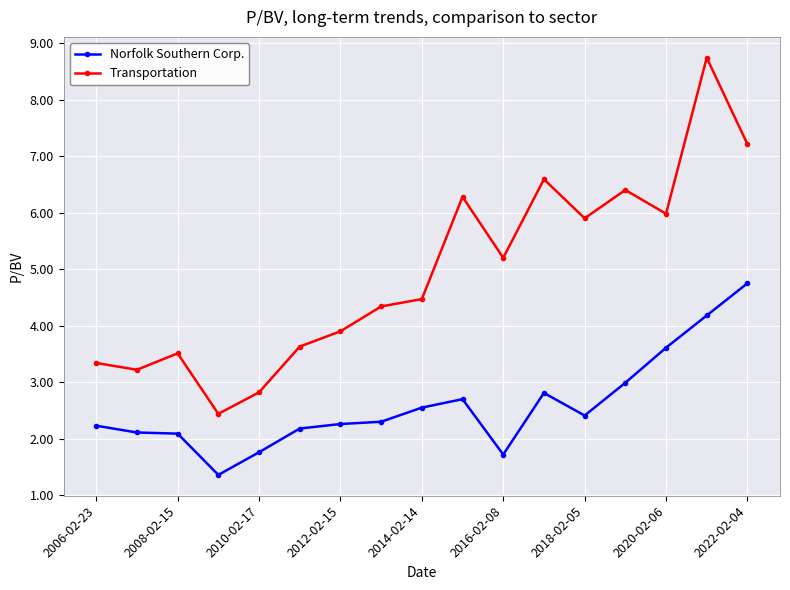

What is the difference between the second highest and second lowest values in the Norfolk Southern Corp. series?

2.5